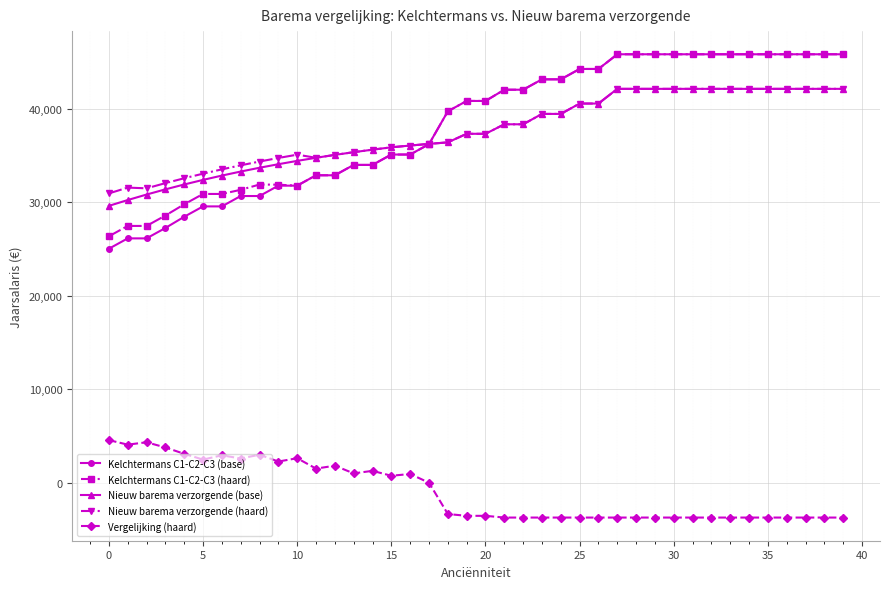

Which series has the widest spread of values?

Kelchtermans C1-C2-C3 (base)